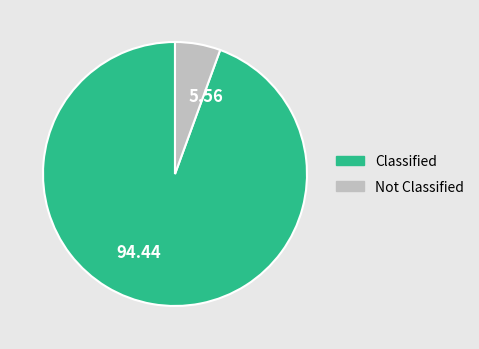

How many slices are in this pie chart?

2